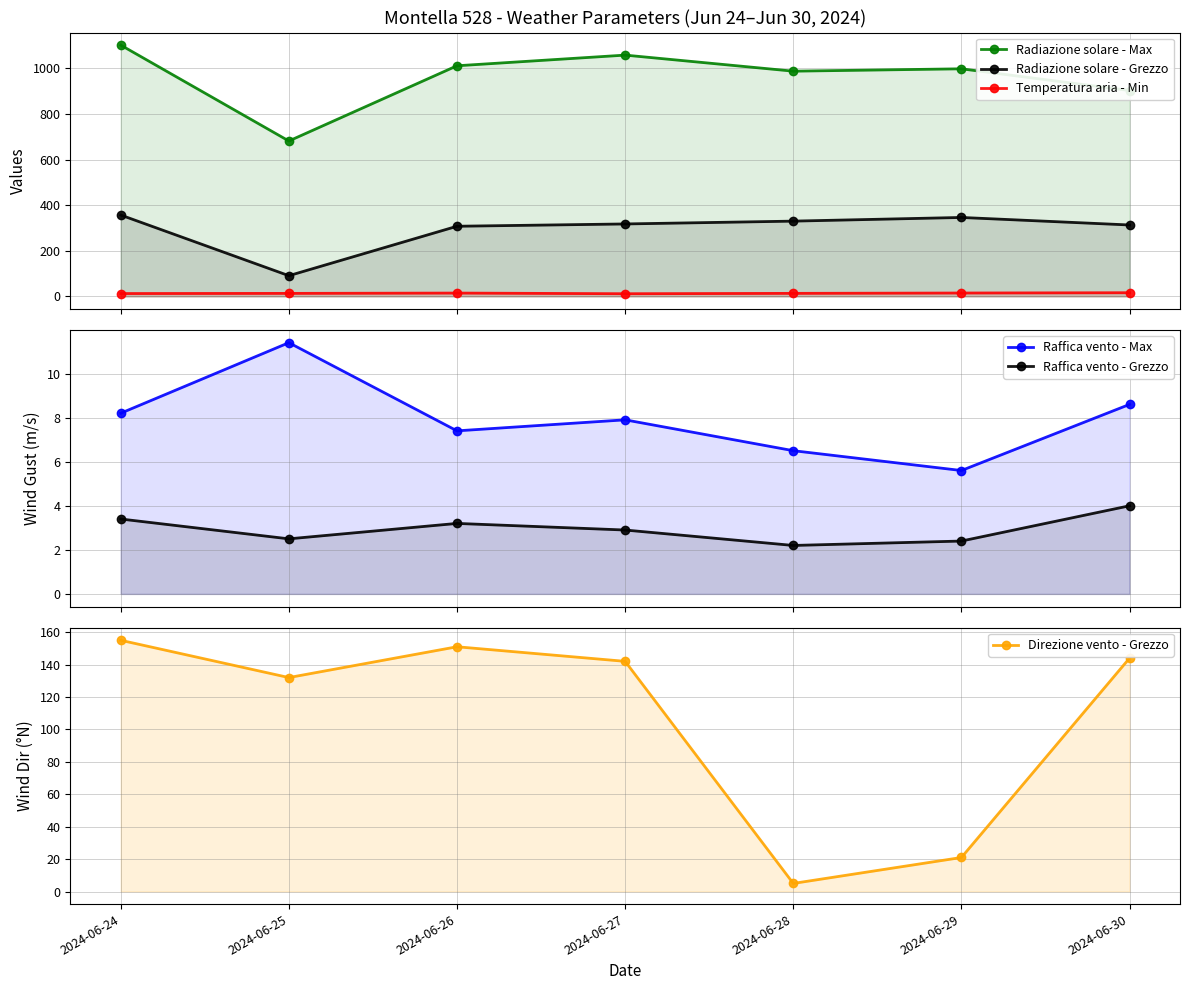

Is the value of Raffica vento - Max at 2024-06-26 greater than the value of Temperatura aria - Min at 2024-06-29?

No